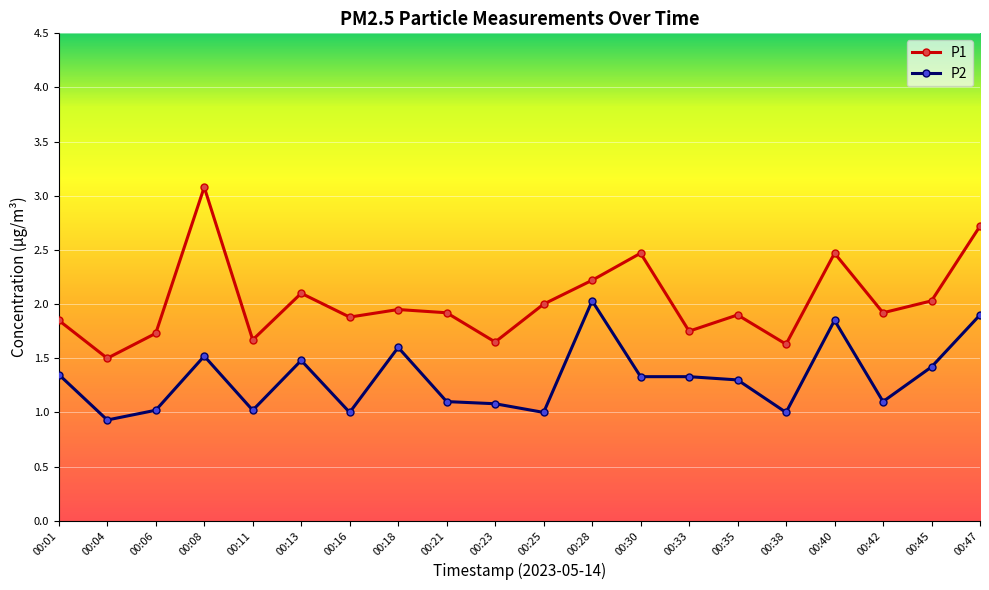

What is the average value of the P2 series?

1.3